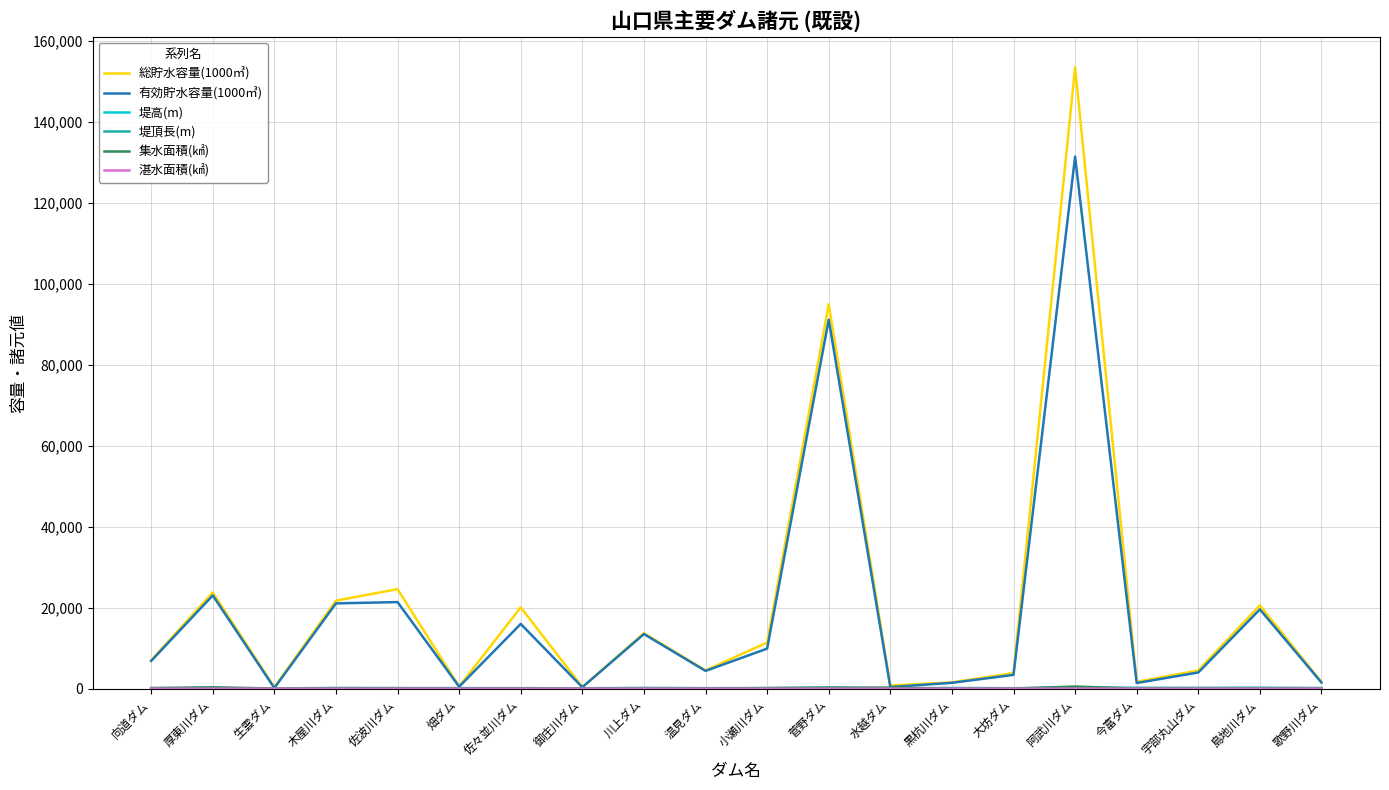

Which series has the widest spread of values?

総貯水容量(1000㎥)